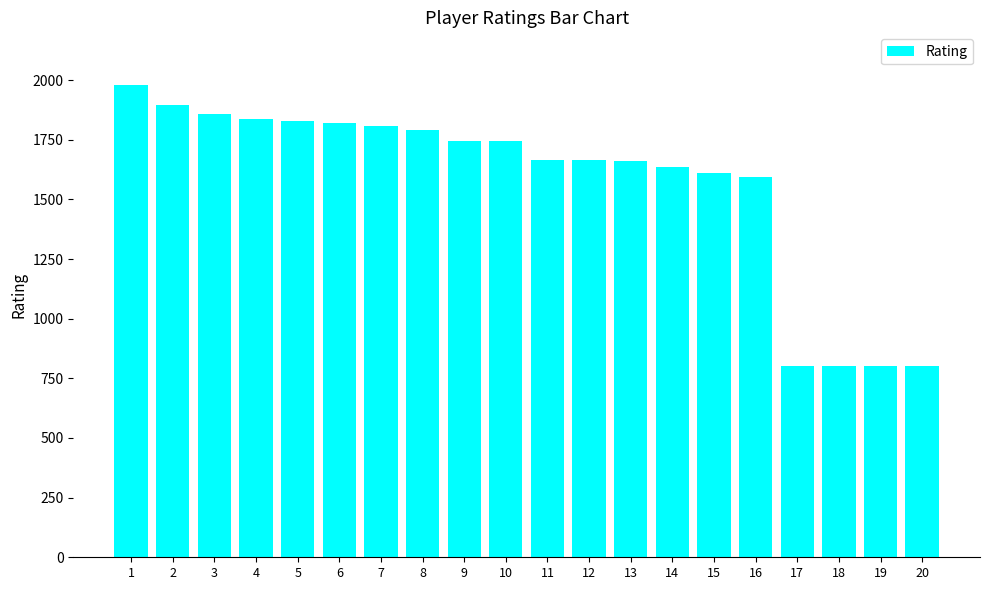

What is the difference between the maximum and minimum values?

1181